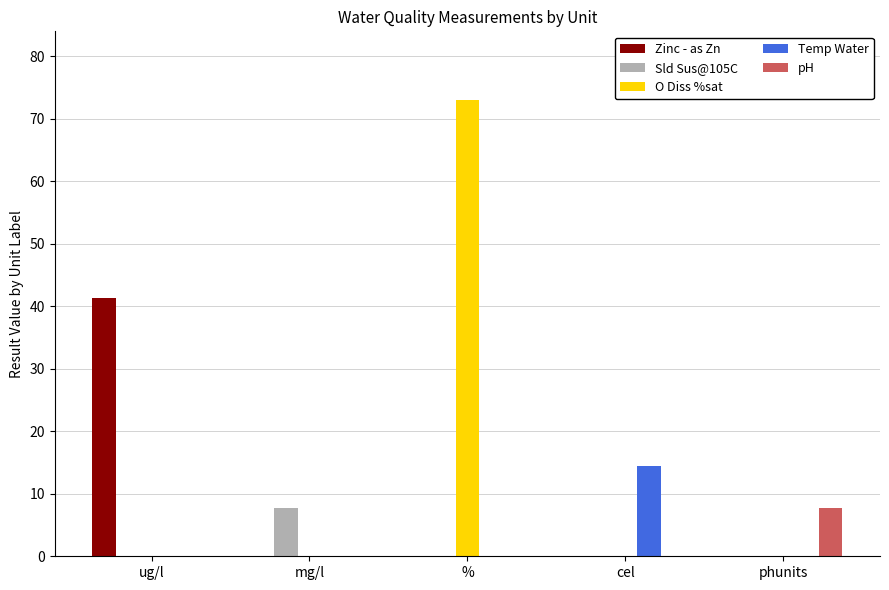

Is it true that pH equals 0.0 at ug/l?

True